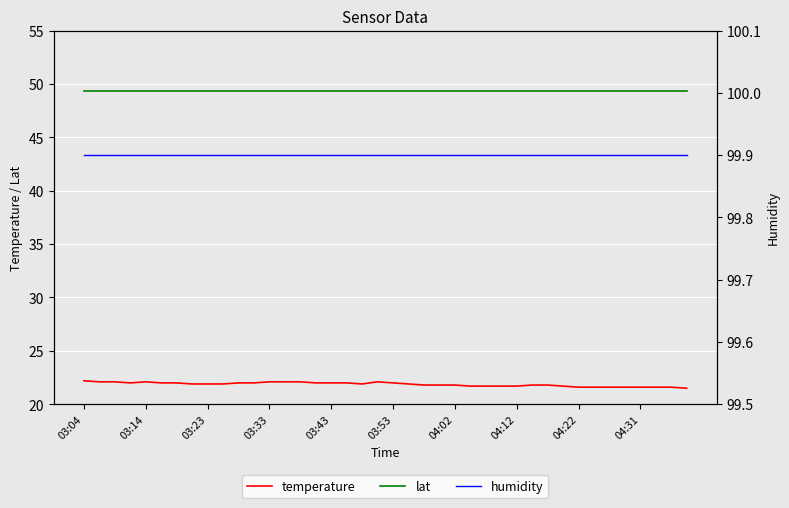

What is the maximum value for humidity?

99.9